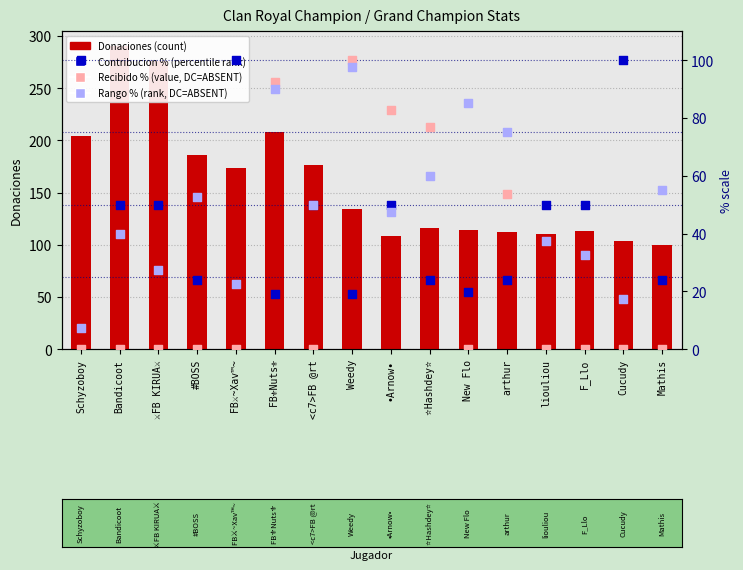

Which series contains the highest Y value?

Donaciones (count)